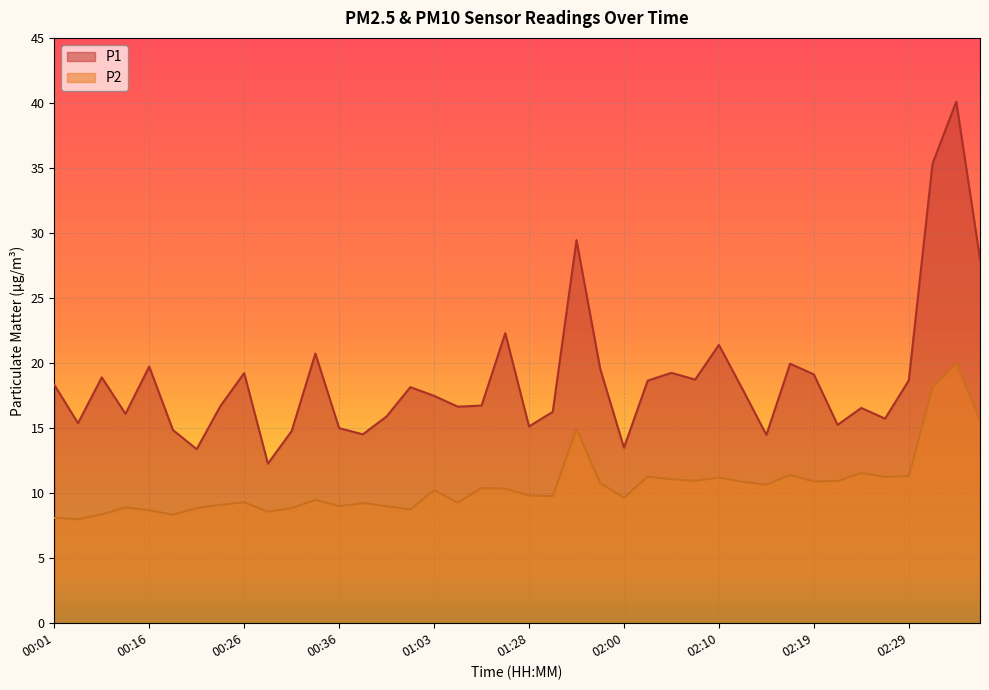

What is the total value across all series at 00:39?

23.8